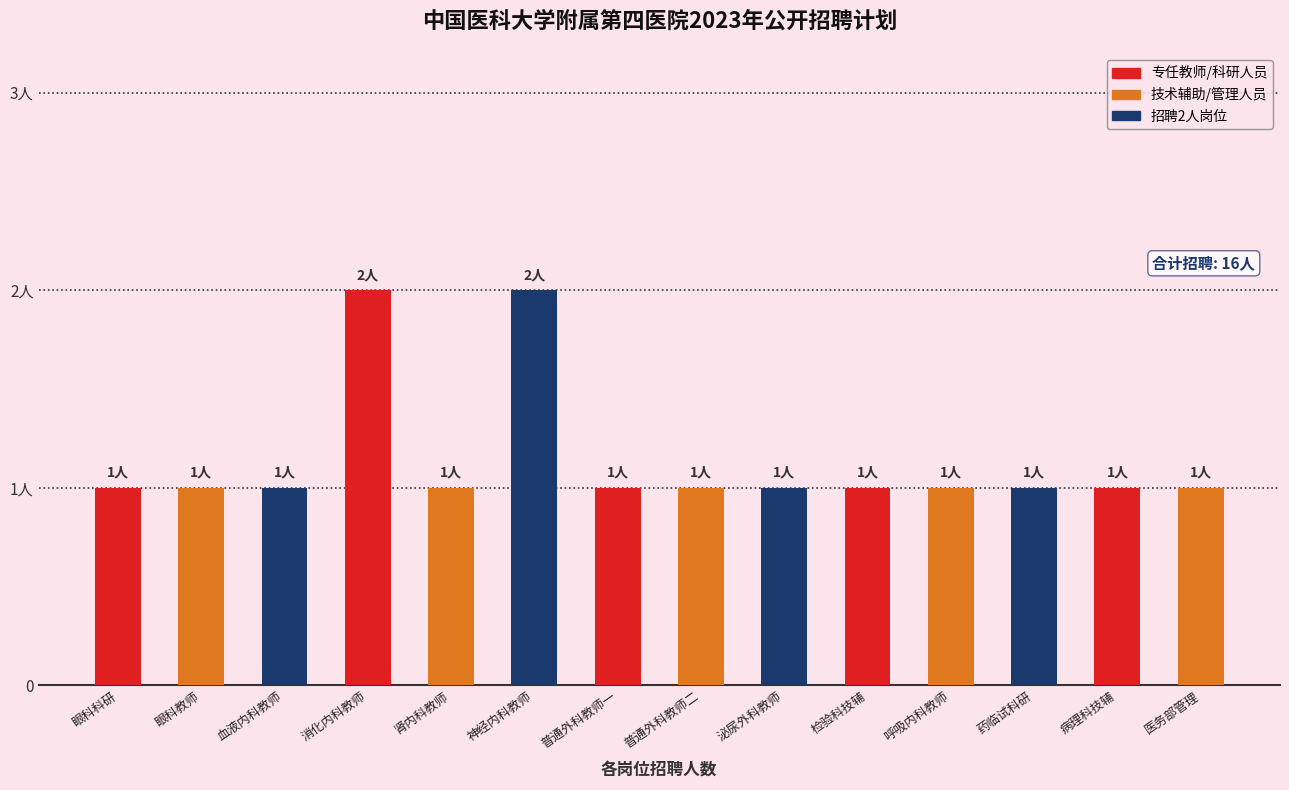

Reading left to right, what are all the values shown in this chart?

SY_01=1	SY_02=1	SY_03=1	SY_04=2	SY_05=1	SY_06=2	SY_07=1	SY_08=1	SY_09=1	SY_10=1	SY_11=1	SY_12=1	SY_13=1	SY_14=1